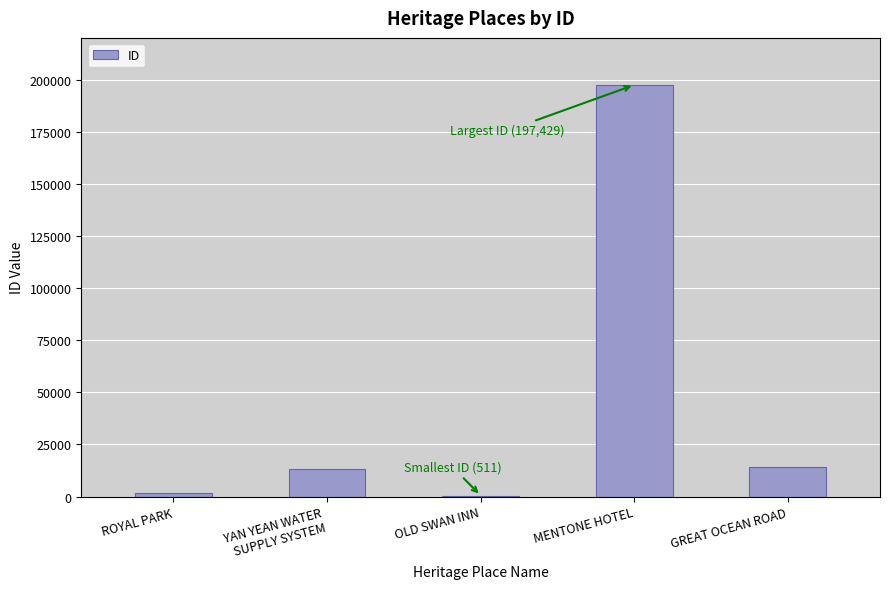

True or false: the data shows 22584 at GREAT OCEAN ROAD.

False